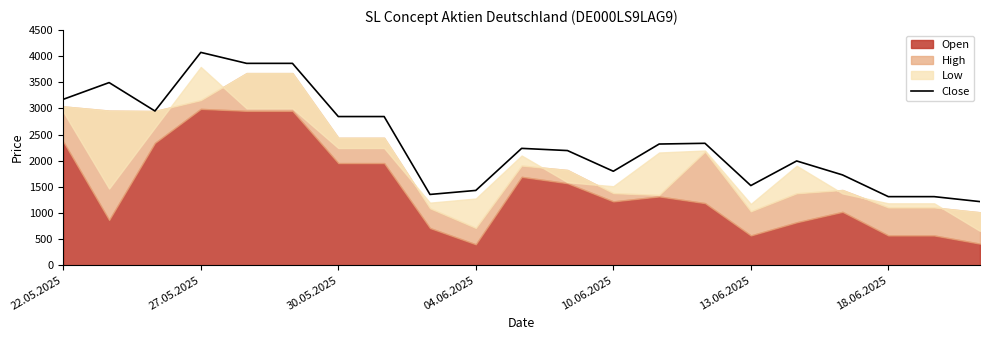

Is it true that Close equals 2845 at 30.05.2025?

True